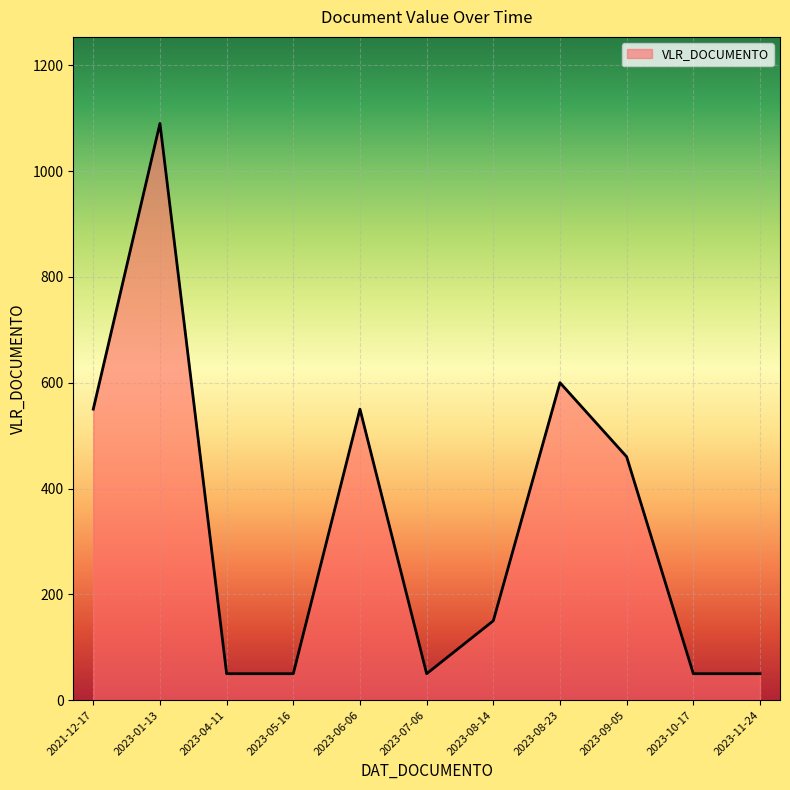

What is the difference between the values at 2023-09-05 and 2023-06-06?

90